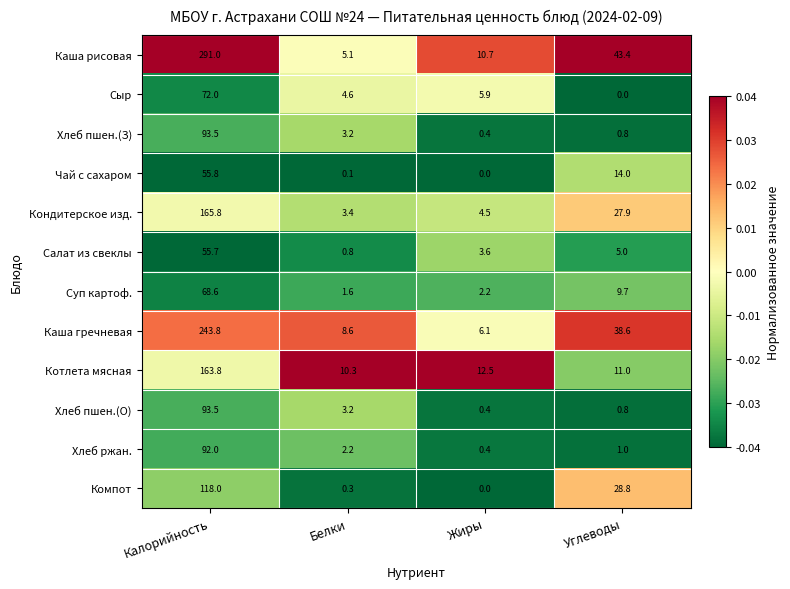

How many distinct data groups are displayed?

12